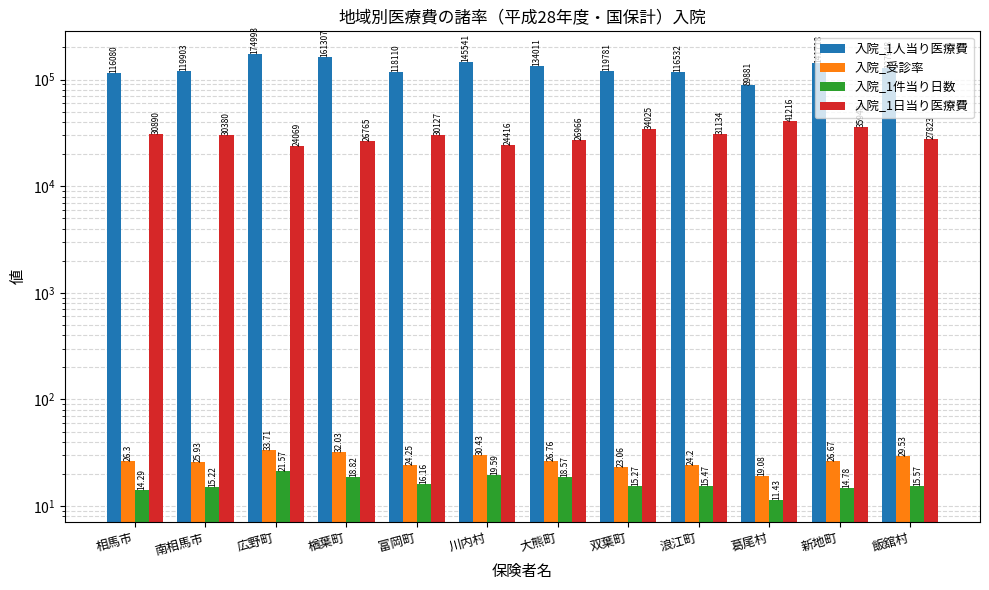

What is the value of the 入院_1人当り医療費 bar at the 10th from the left?

89881.0